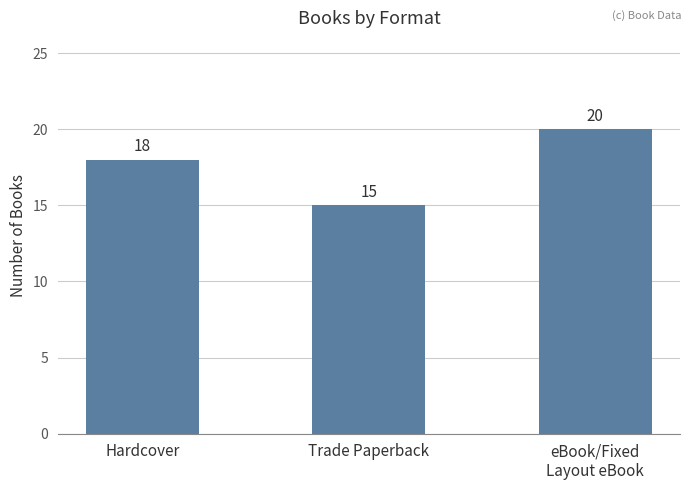

What is the maximum value shown in the chart?

20